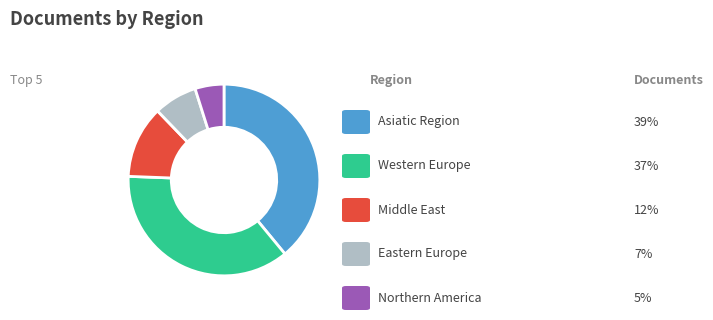

Is there a majority slice in this chart?

No